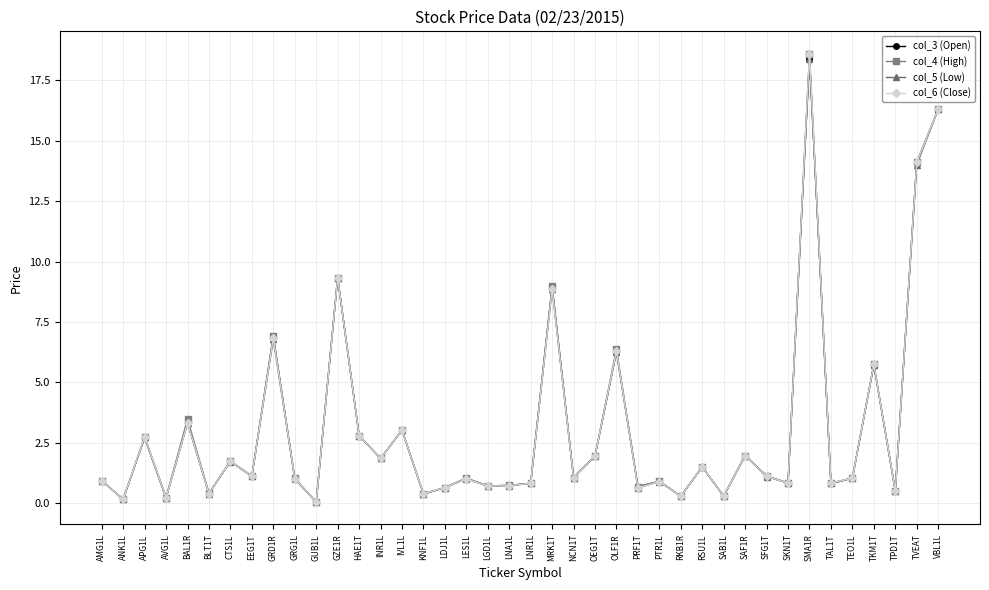

What is the difference between the maximum and minimum values in the col_4 (High) series?

18.5